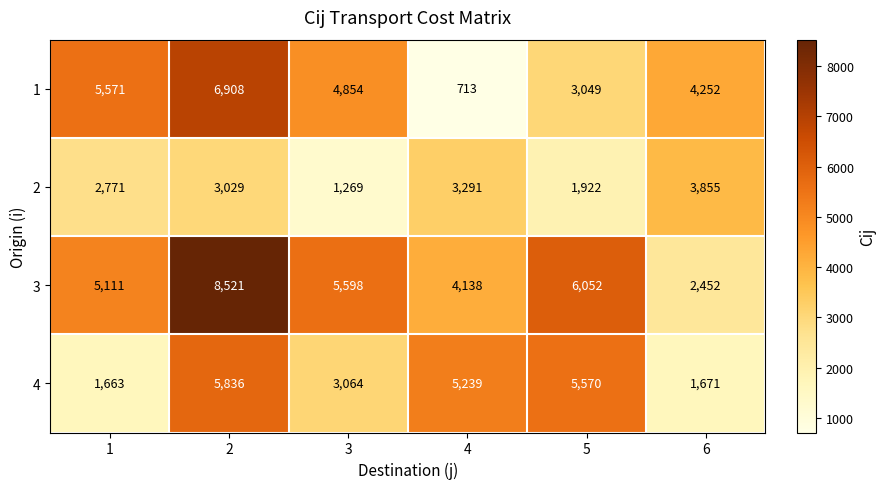

What is the difference between the second highest and minimum values in the 1 series?

4858